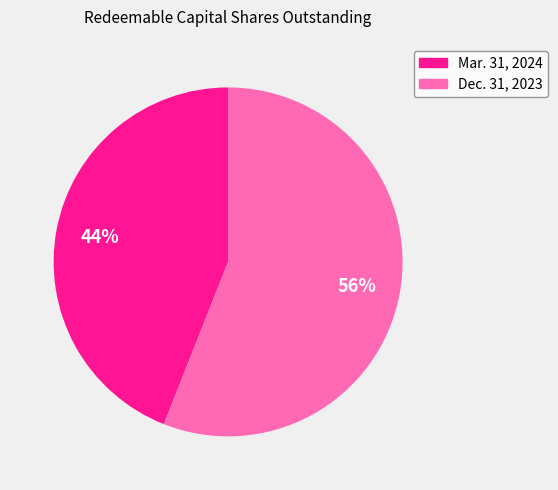

Is it true that Dec. 31, 2023 is 56% of the pie?

True